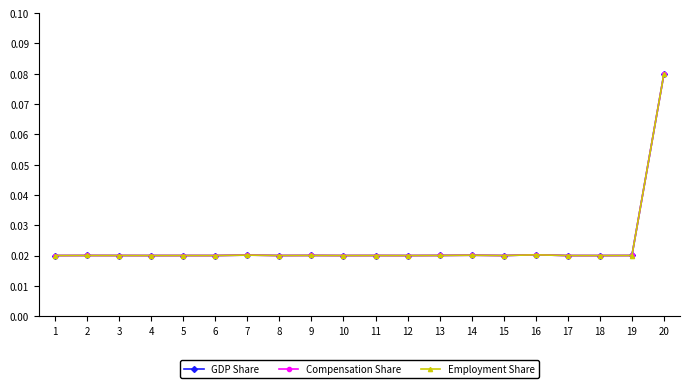

List the series in order of their overall mean, lowest first.

Employment Share, Compensation Share, GDP Share